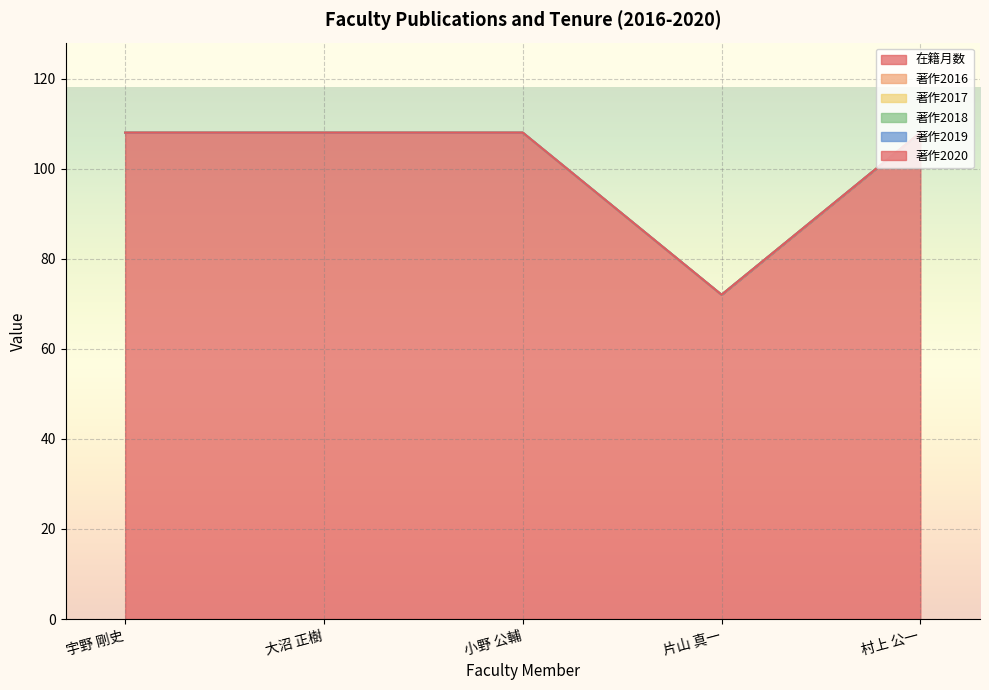

Which series has the largest total across all categories?

在籍月数